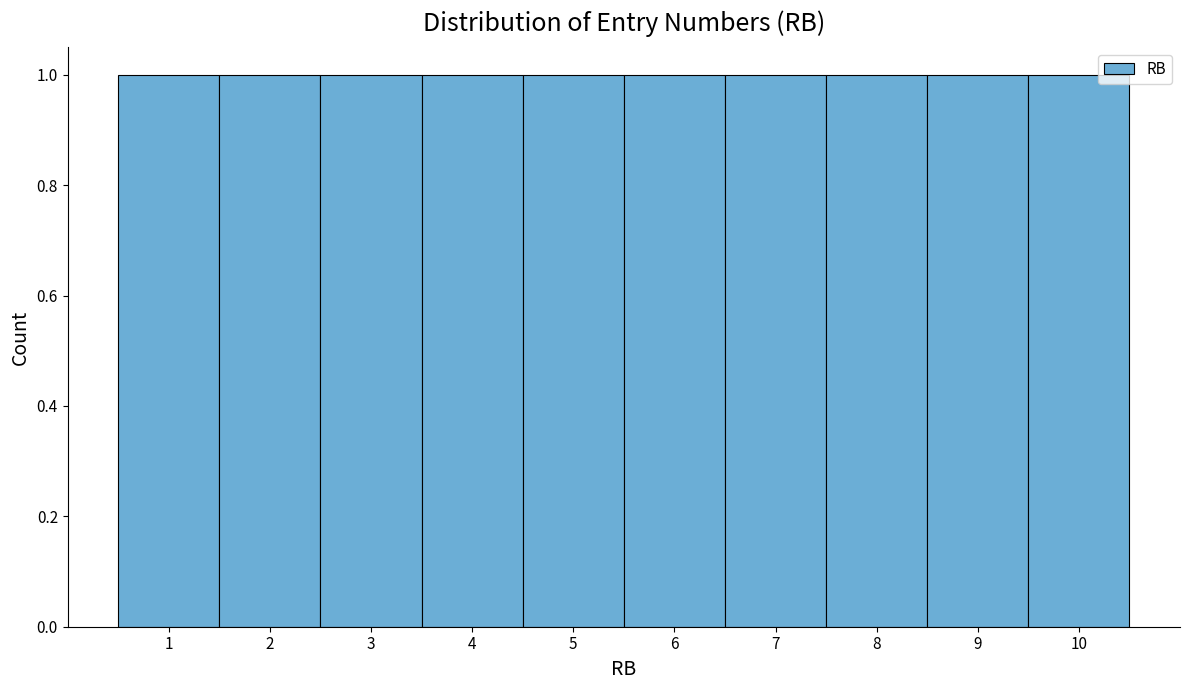

Reading left to right, list every bar in this chart as the range it spans on the x-axis followed by its height. The values are not printed on the chart, so give them approximately, as read against the axis.

0.5 to 1.5: 1
1.5 to 2.5: 1
2.5 to 3.5: 1
3.5 to 4.5: 1
4.5 to 5.5: 1
5.5 to 6.5: 1
6.5 to 7.5: 1
7.5 to 8.5: 1
8.5 to 9.5: 1
9.5 to 10.5: 1